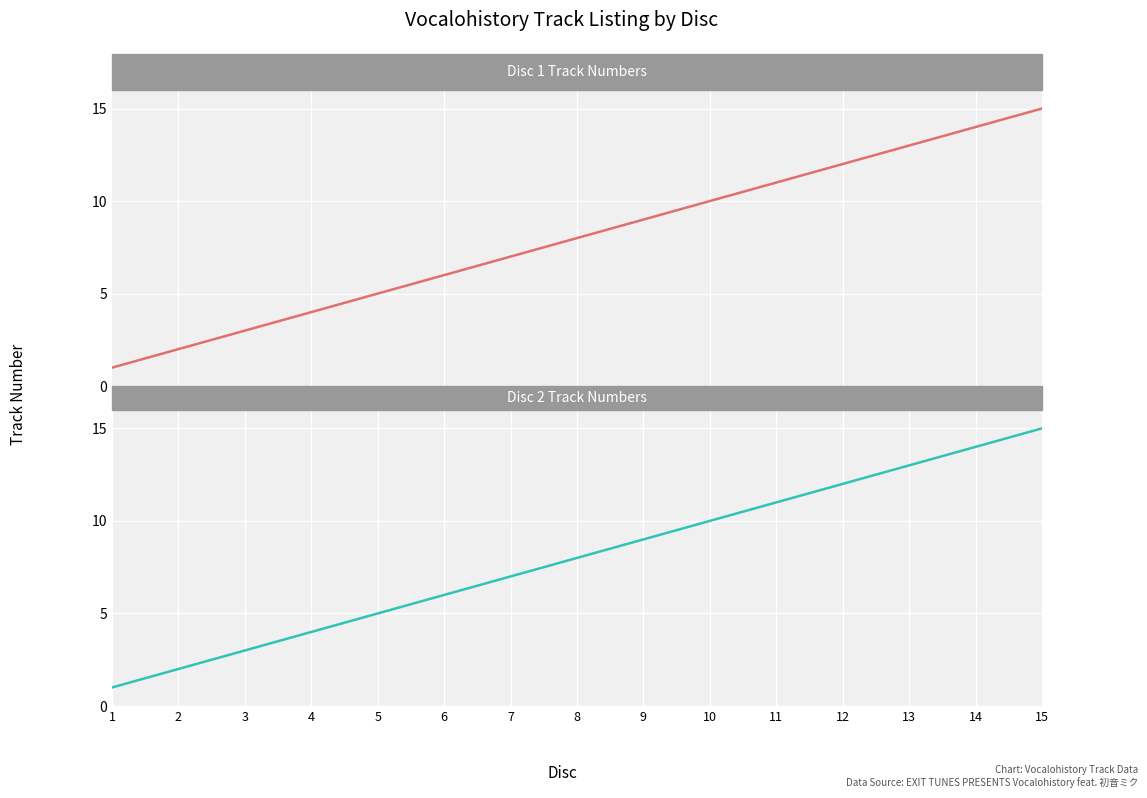

What are all the series names shown in the legend?

Disc 1 Track Numbers, Disc 2 Track Numbers